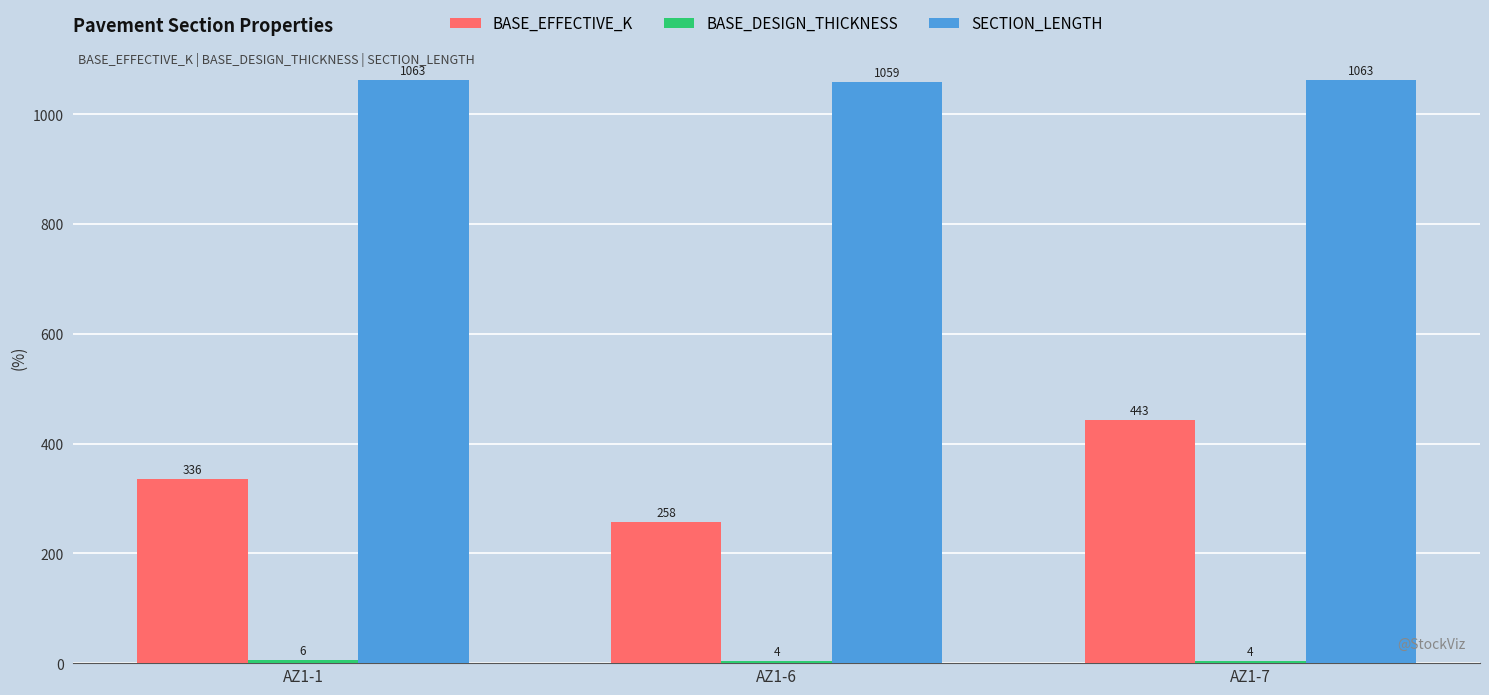

Rank the categories by BASE_EFFECTIVE_K value from lowest to highest.

AZ1-6, AZ1-1, AZ1-7